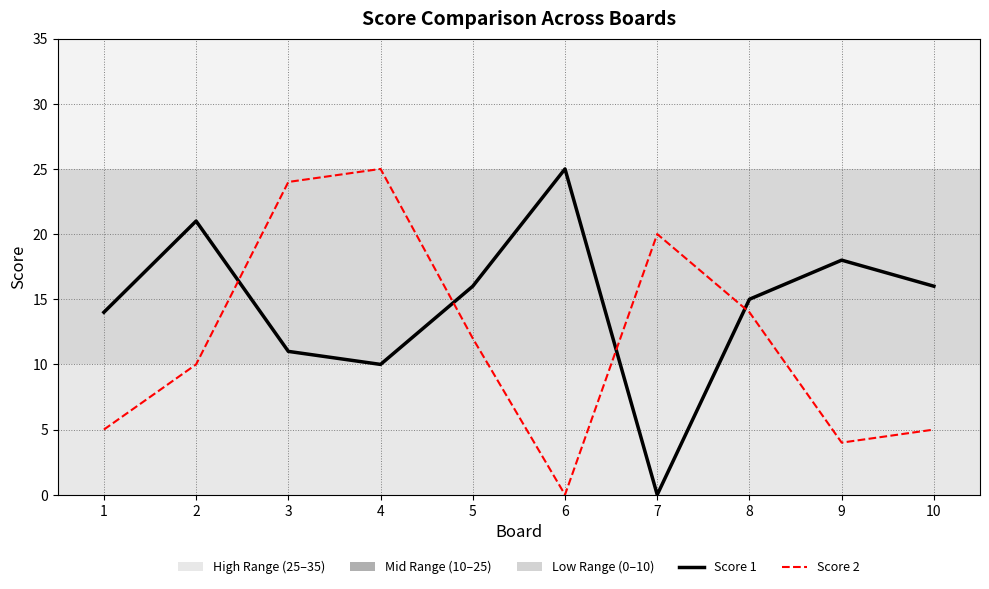

How many lines are shown in the chart?

2